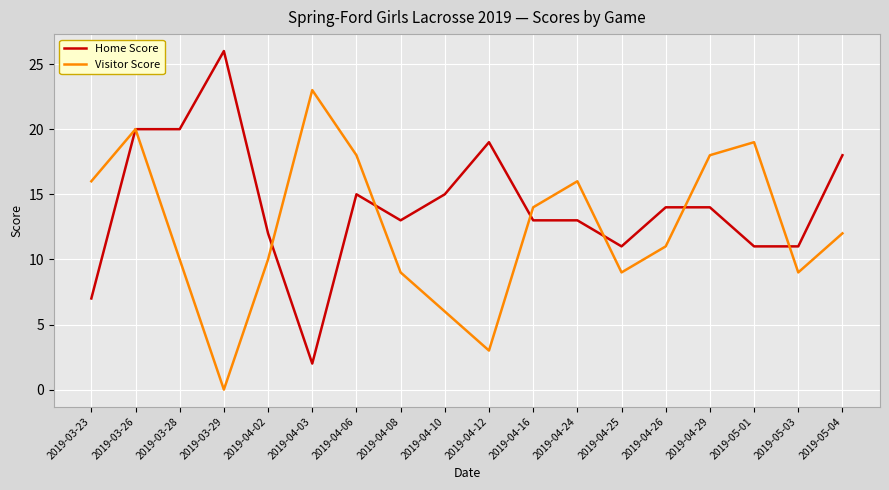

Reading right to left, extract all data points from this chart.

Home Score: 18	11	11	14	14	11	13	13	19	15	13	15	2	12	26	20	20	7
Visitor Score: 12	9	19	18	11	9	16	14	3	6	9	18	23	10	0	10	20	16